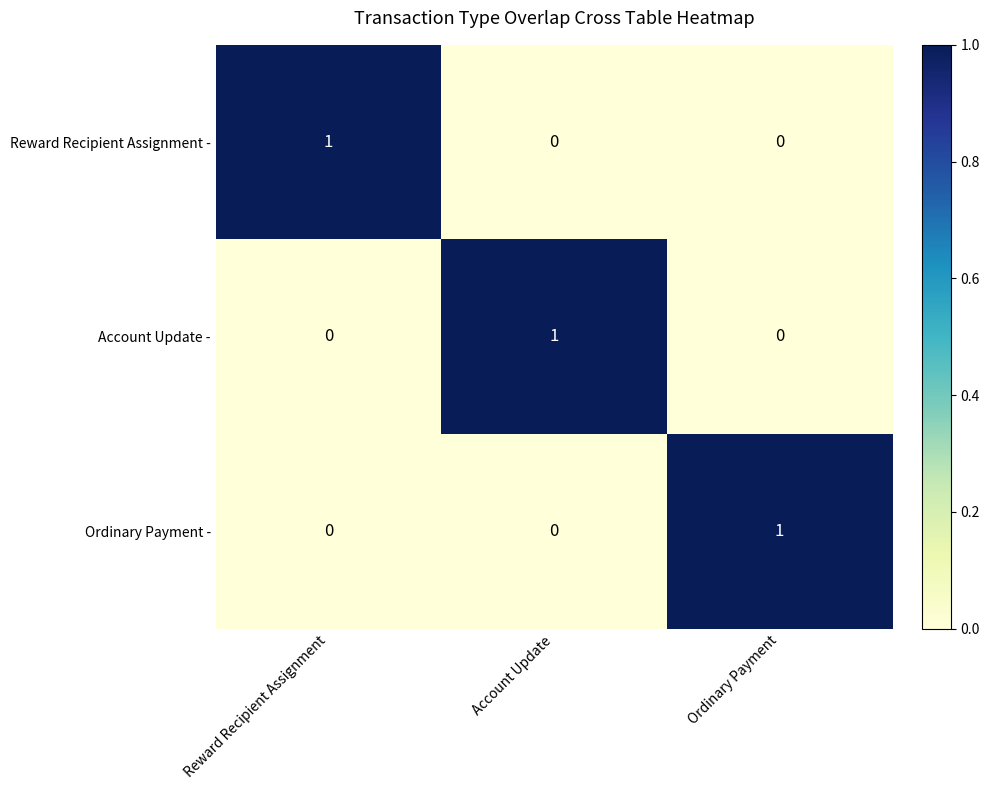

How many Reward Recipient Assignment - values are between 0 and 1?

3